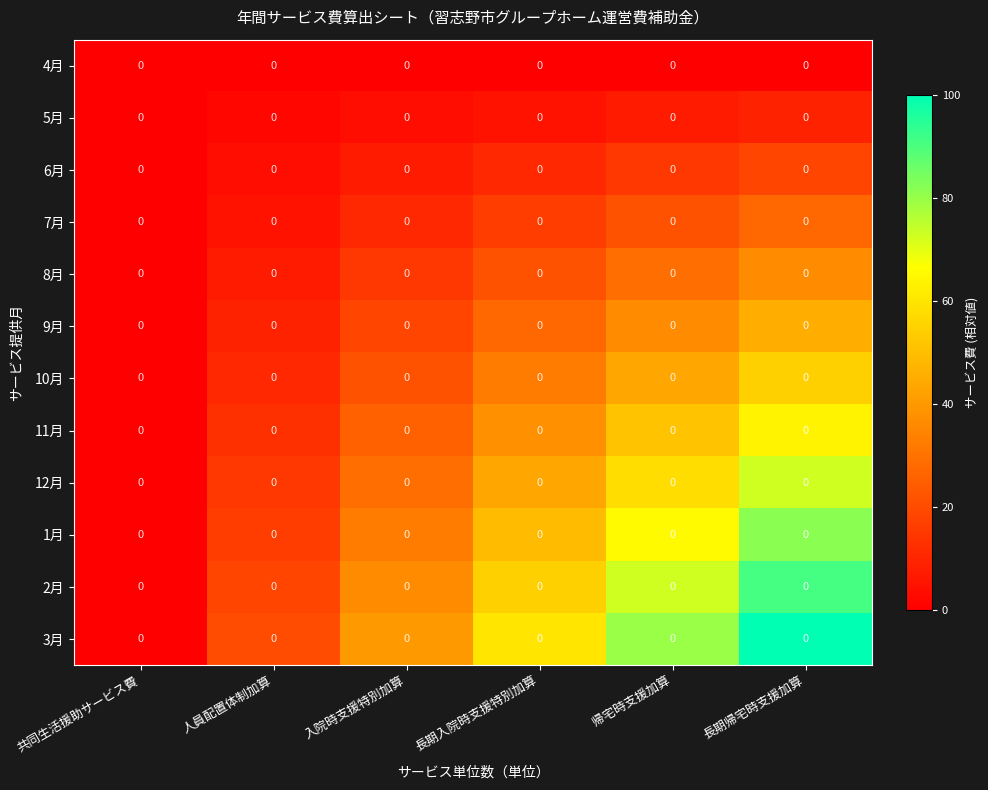

True or false: 5月 has a value of 1.9 at 長期入院時支援特別加算.

False